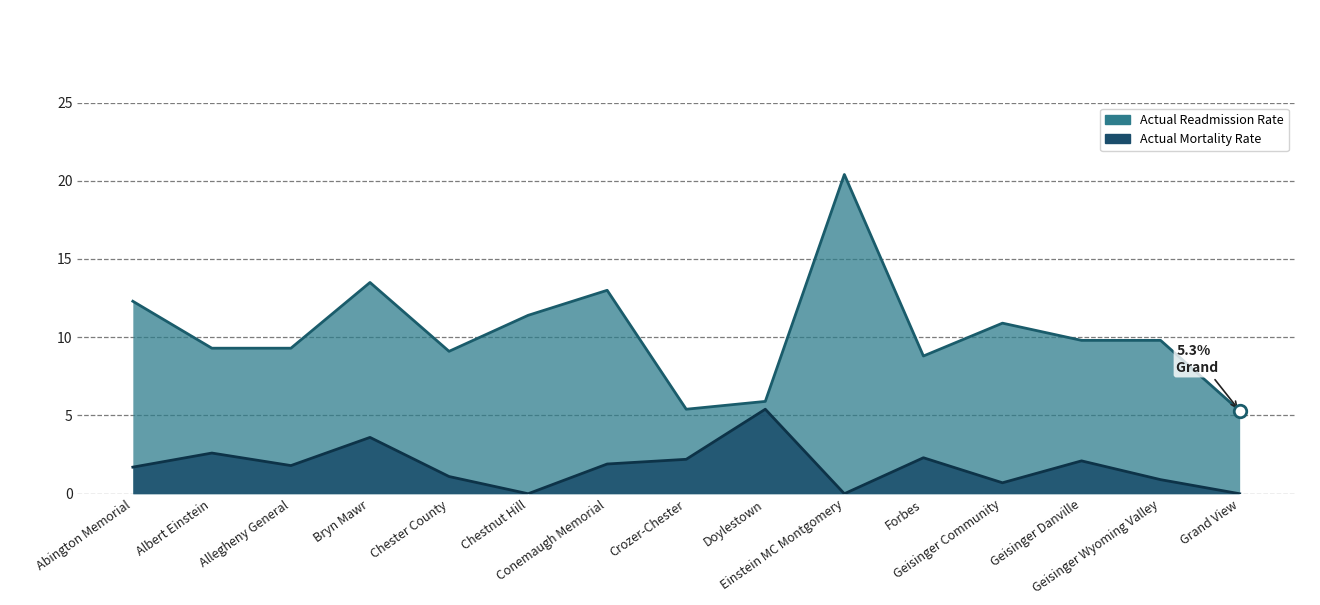

True or false: Readmission Rate Line and Mortality Rate Line intersect in this chart.

False